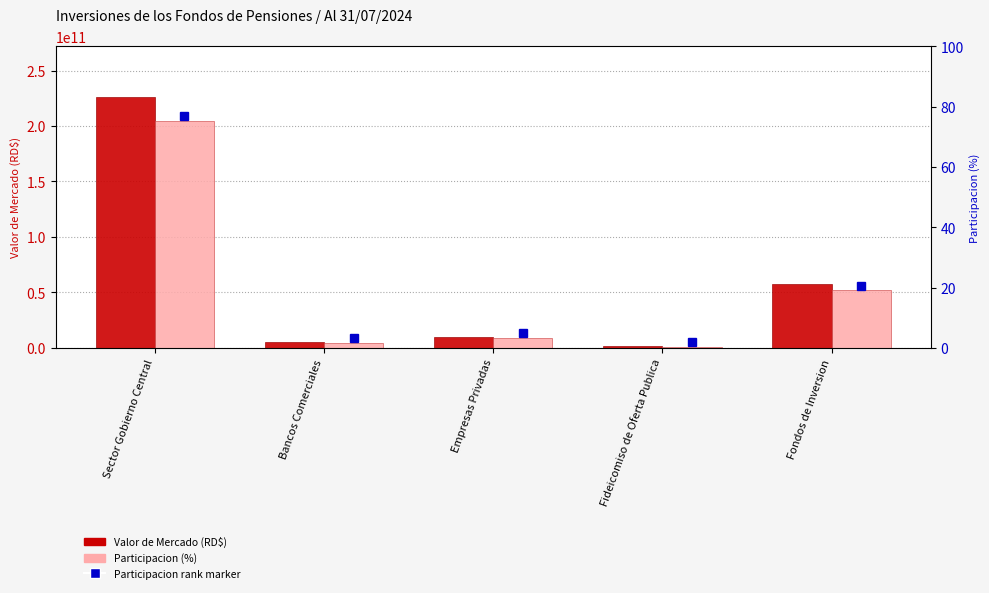

Which category has the lowest value across all series?

Fideicomiso de Oferta Publica